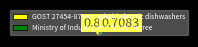

Which category has the smallest portion of the pie?

GOST 27454-87 Household electric dishwashers